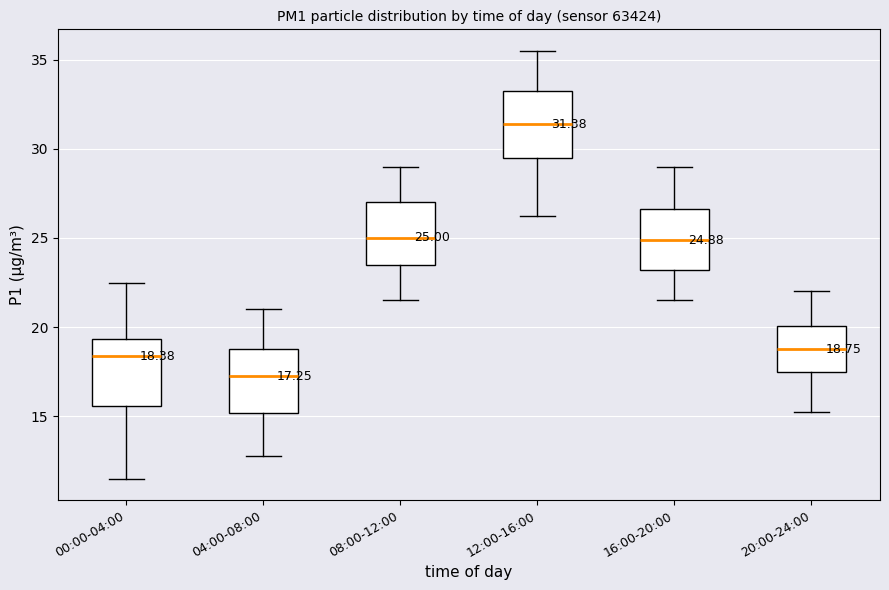

Which box has the lowest median line?

04:00-08:00